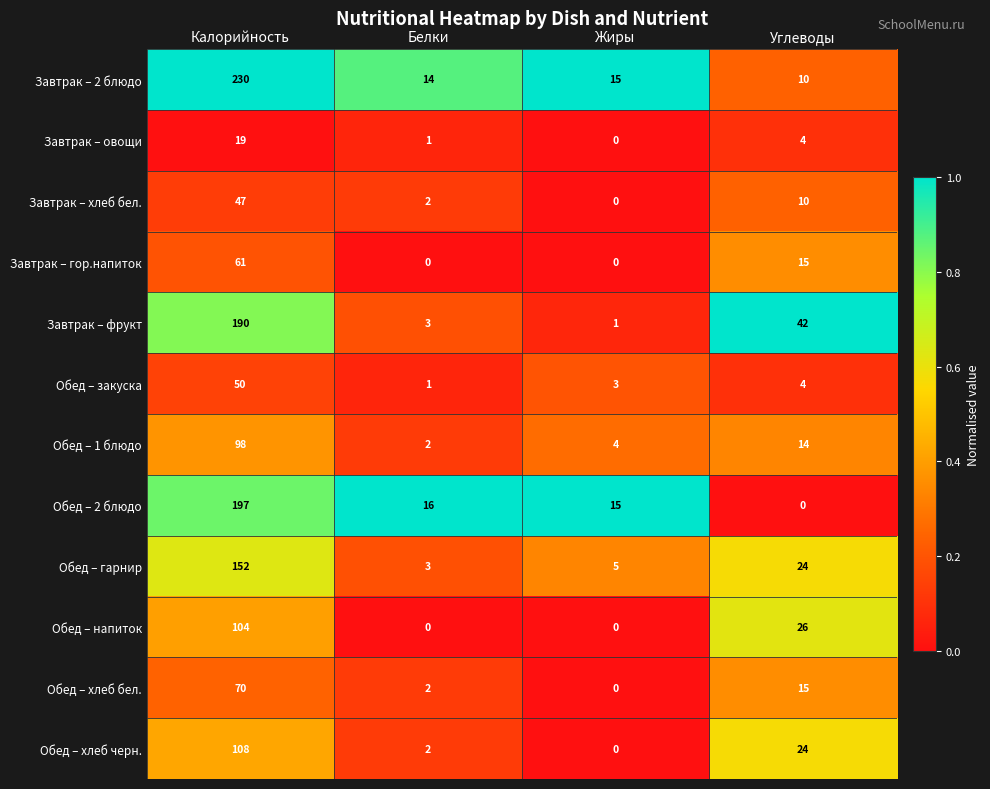

What is the greatest value displayed?

230